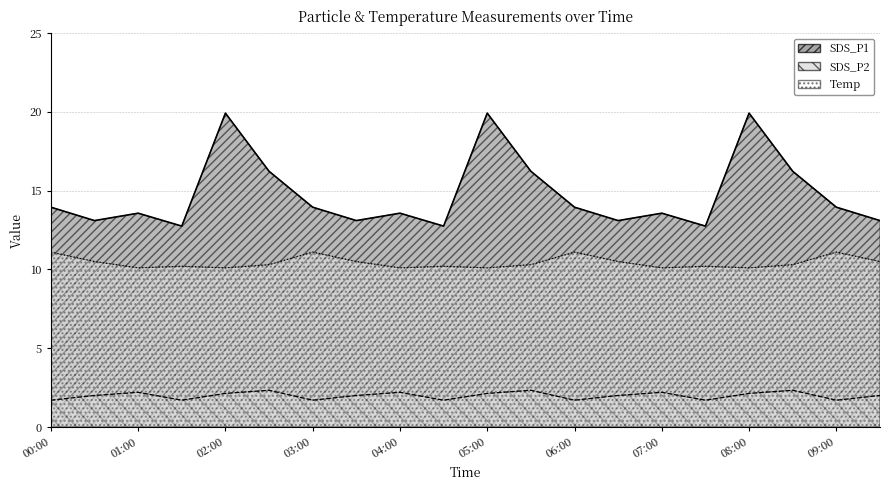

At which category does the chart reach its peak across all series?

02:00